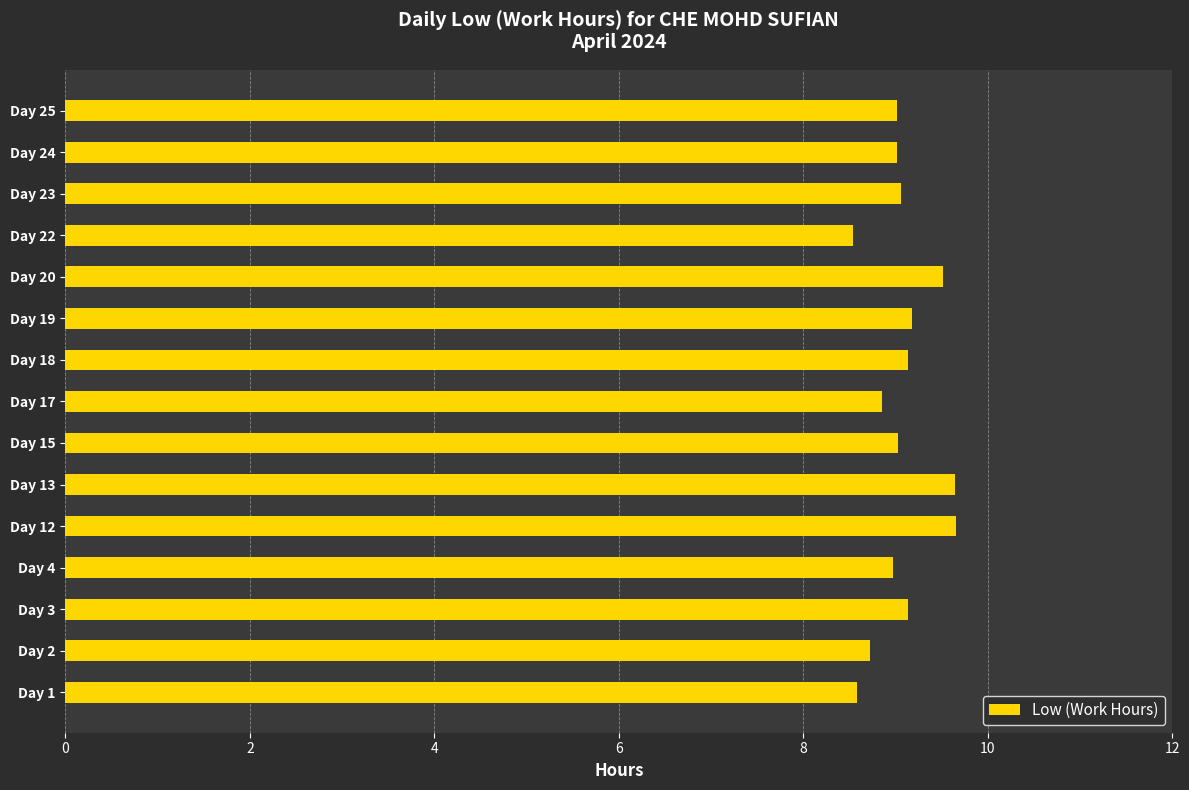

What is the difference between the maximum and minimum values?

1.1